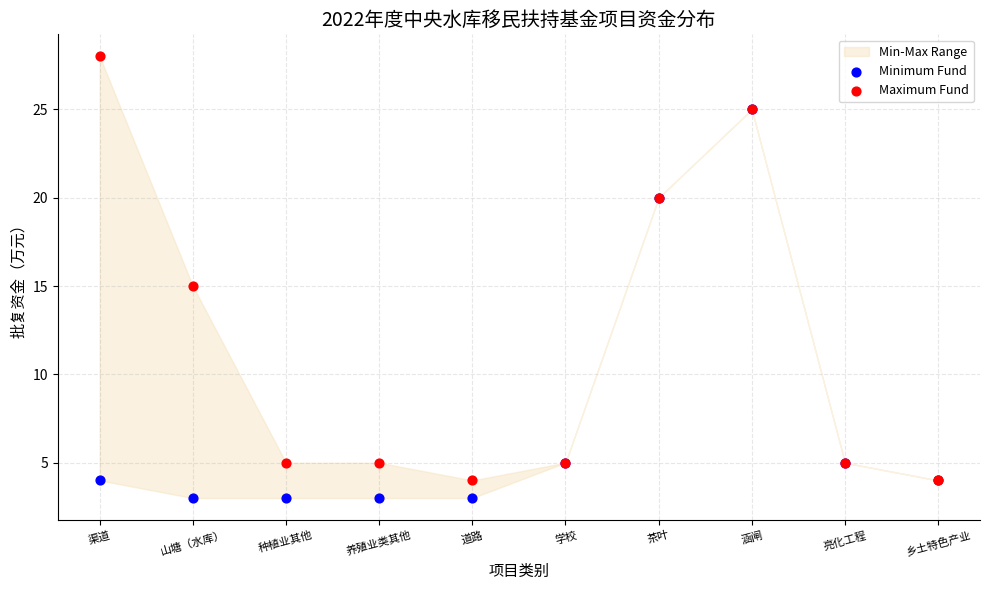

Which series reaches the minimum Y coordinate?

Minimum Fund